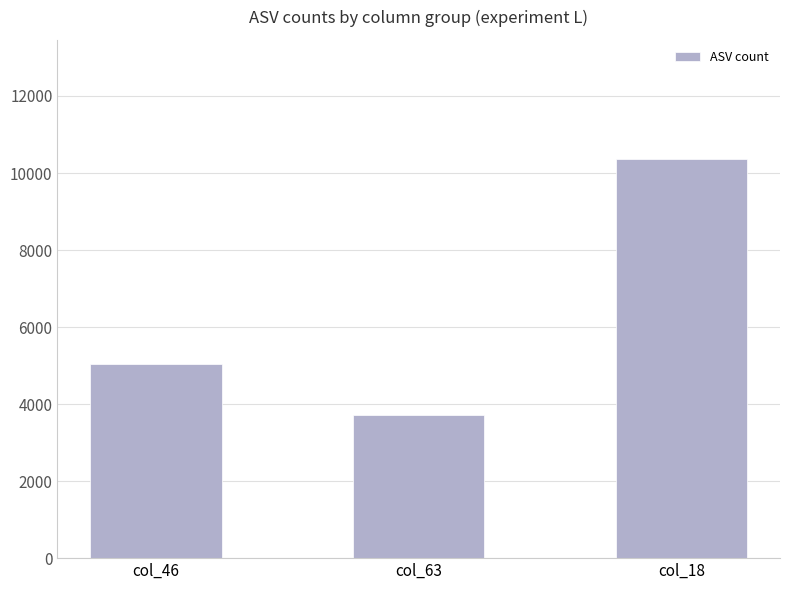

Which label corresponds to the smallest value in the chart?

col_63